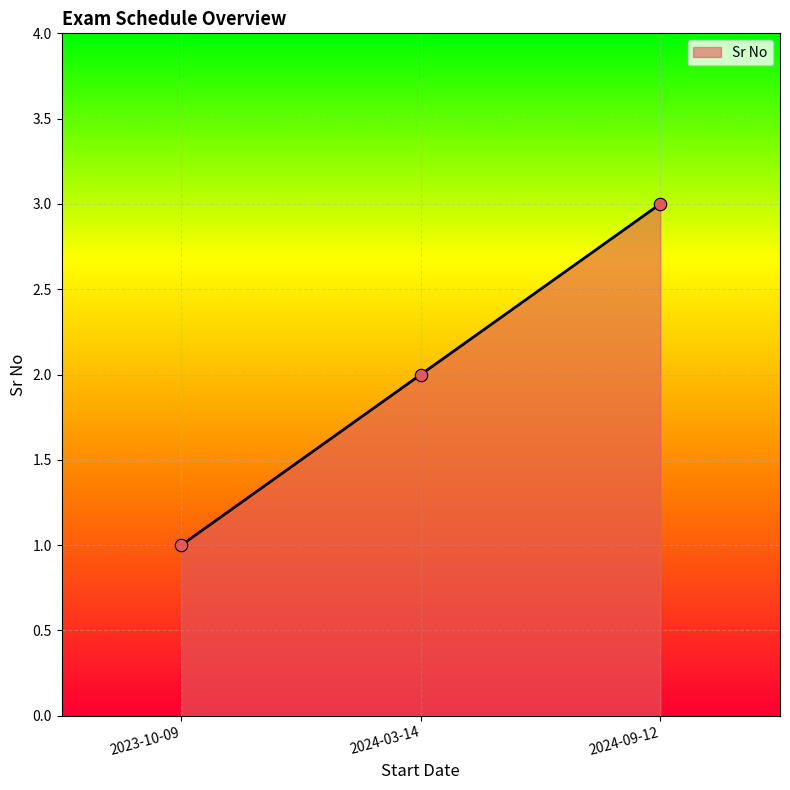

Which has a higher value, 2024-09-12 or 2023-10-09?

2024-09-12